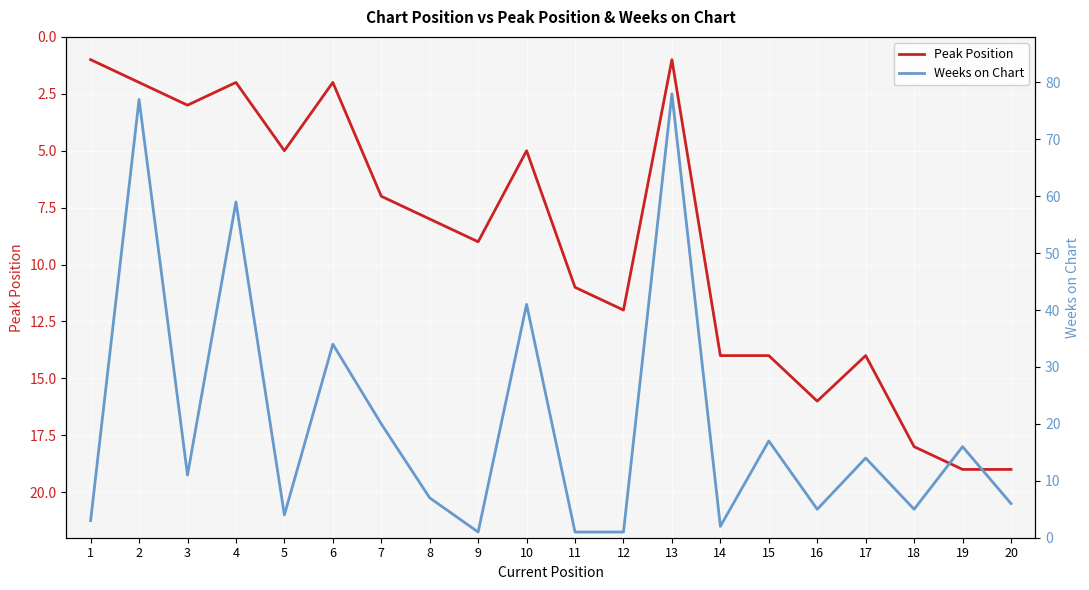

In Weeks on Chart, how many points are lower than both neighbors (excluding endpoints)?

6